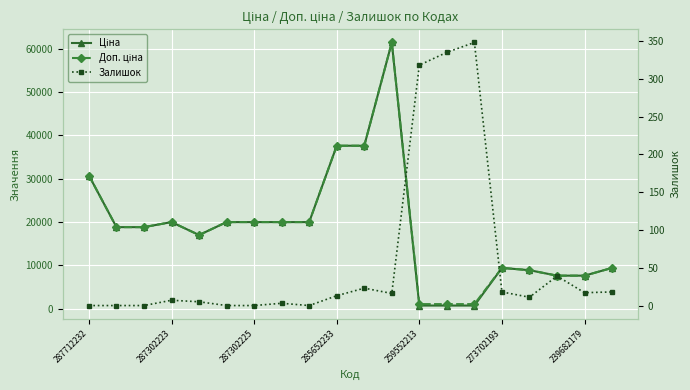

Reading left to right, what are all the values shown in this chart?

Ціна: 30717.1	18796.8	18796.8	19964.2	16976.3	19964.2	19964.2	19964.2	19964.2	37593.6	37593.6	61434.3	693.7	693.7	693.7	9384.0	8856.7	7596.5	7596.5	9384.0
Доп. ціна: 30717.1	18796.8	18796.8	19964.2	16976.3	19964.2	19964.2	19964.2	19964.2	37593.6	37593.6	61434.3	1024.6	1024.6	1024.6	9384.0	8856.7	7596.5	7596.5	9384.0
Залишок: 0.0	0.0	0.0	7.0	5.0	0.0	0.0	3.0	0.0	13.0	23.0	16.0	318.0	335.0	348.0	18.0	11.0	39.0	17.0	18.0